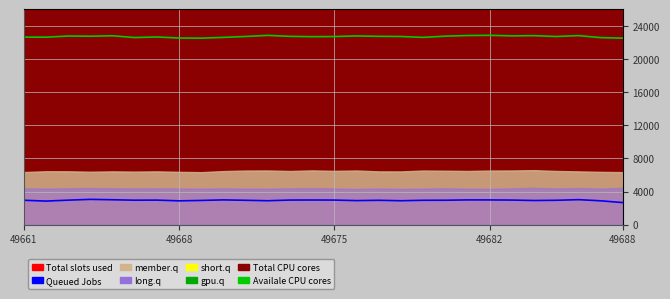

Is the value of Queued Jobs at 20 greater than the value of Availale CPU cores at 6?

No